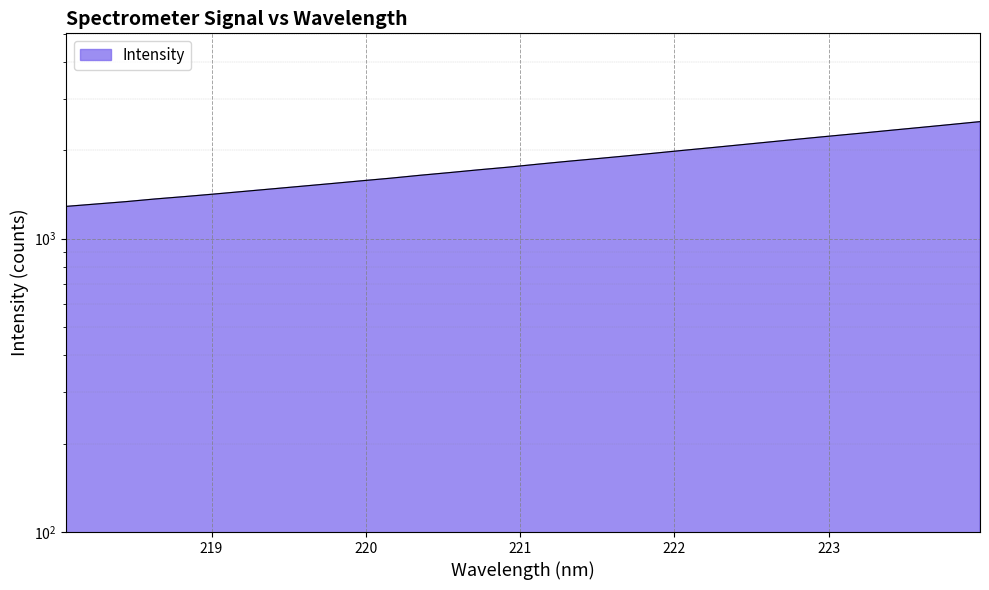

What is the ratio of the value at 222.263 to the value at 223.5987?

0.9